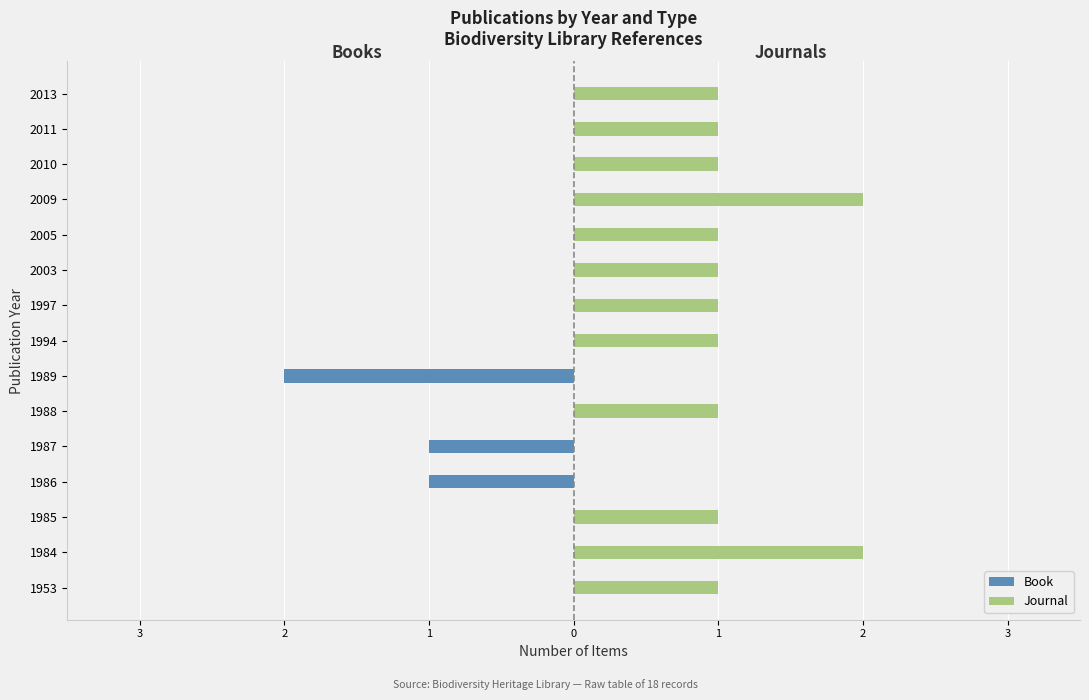

Reading left to right, list all the values displayed in this chart.

Book: 0	0	0	-1	-1	0	-2	0	0	0	0	0	0	0	0
Journal: 1	2	1	0	0	1	0	1	1	1	1	2	1	1	1